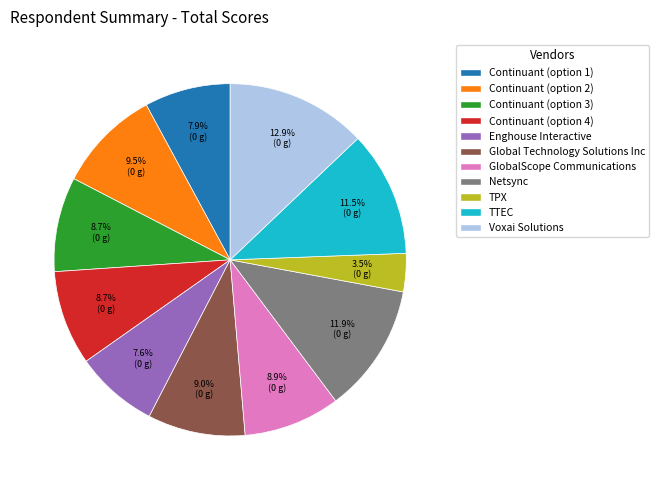

How much of the chart is everything except Continuant (option 3)?

91.3%